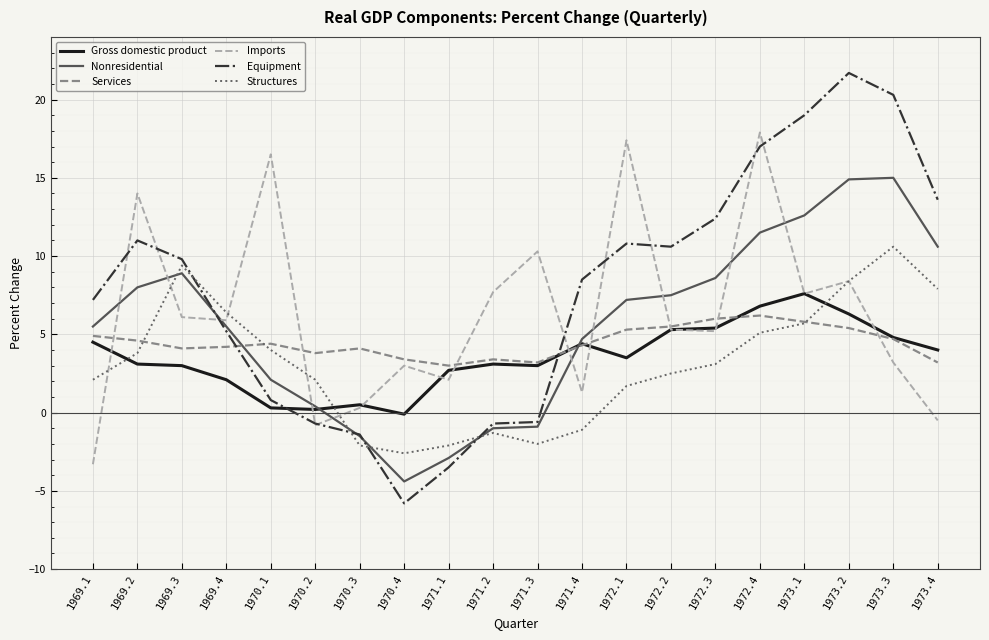

Between 1971.2 and 1972.3, which series saw the biggest shift?

Equipment